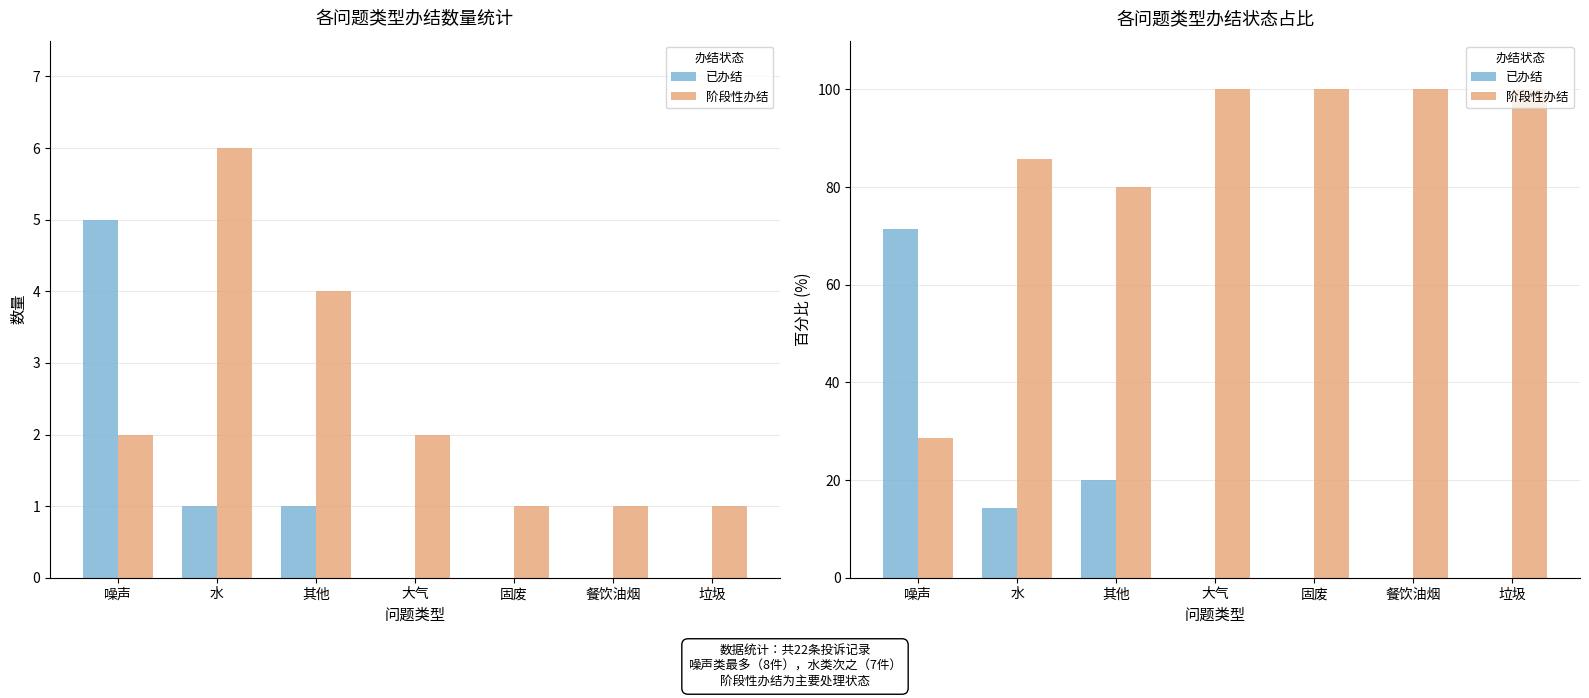

How many groups of bars are there?

7